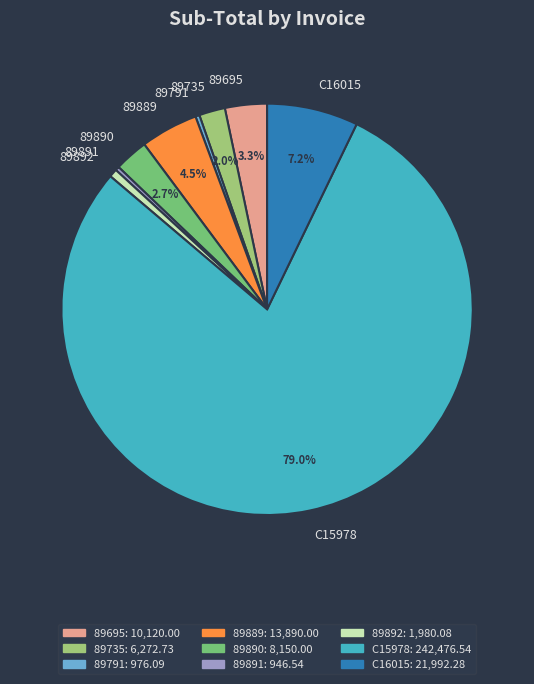

Count the number of slices in the pie.

9